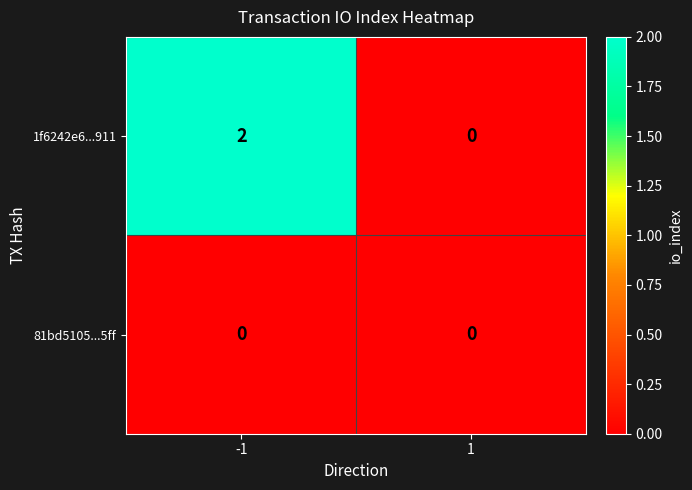

Reading left to right, what are all the values shown in this chart?

1f6242e6...911: -1=2	1=0
81bd5105...5ff: -1=0	1=0